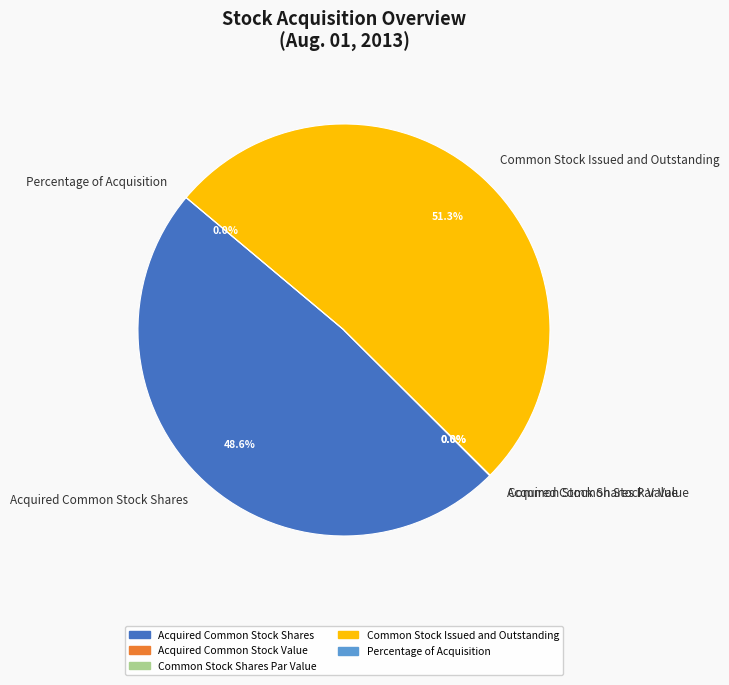

True or false: Percentage of Acquisition accounts for 0% of the total.

True